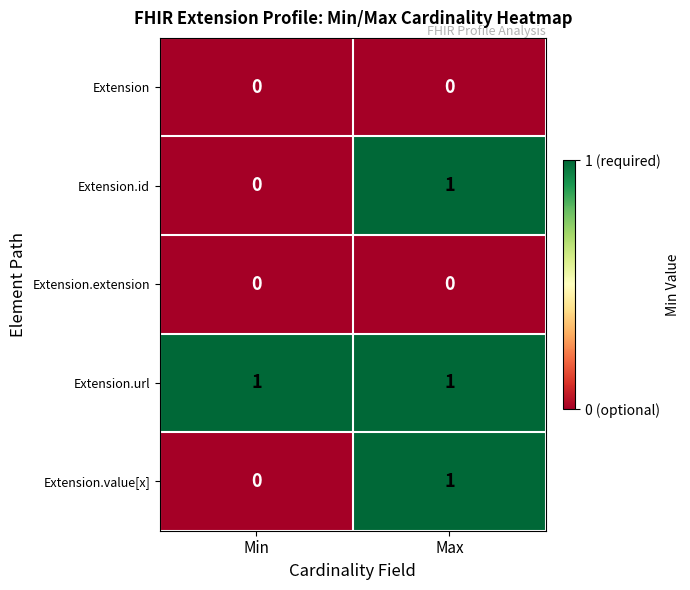

At which category is the sum across all series the highest?

Max